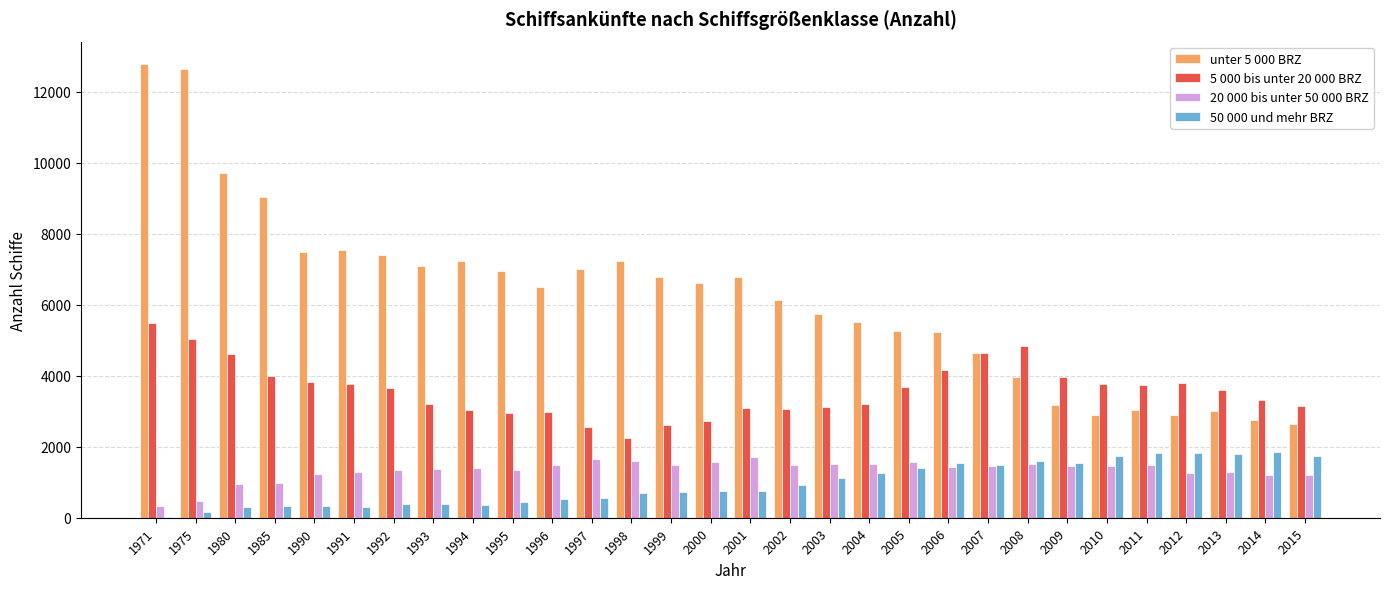

Which series has the largest total across all categories?

unter 5 000 BRZ